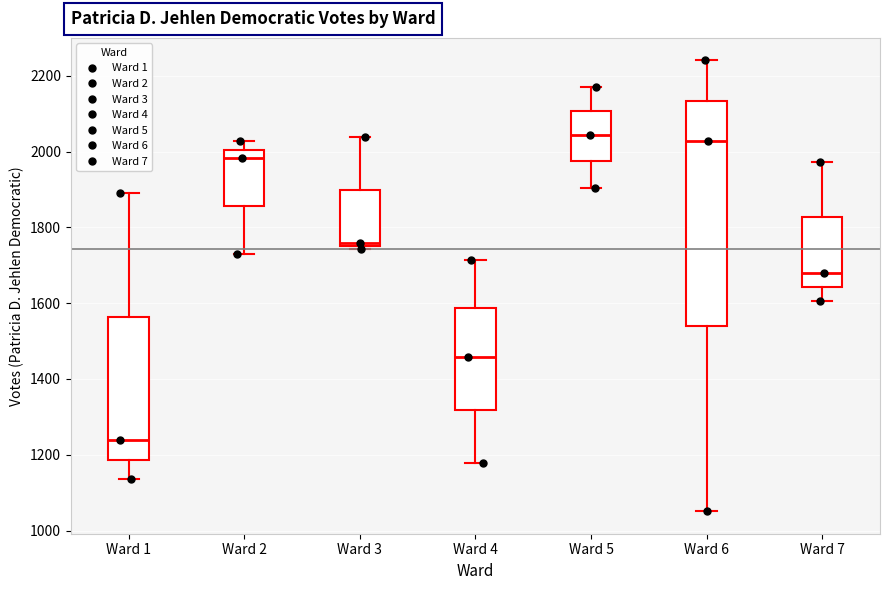

Which box is the tallest, from its lower edge to its upper edge?

Ward 6